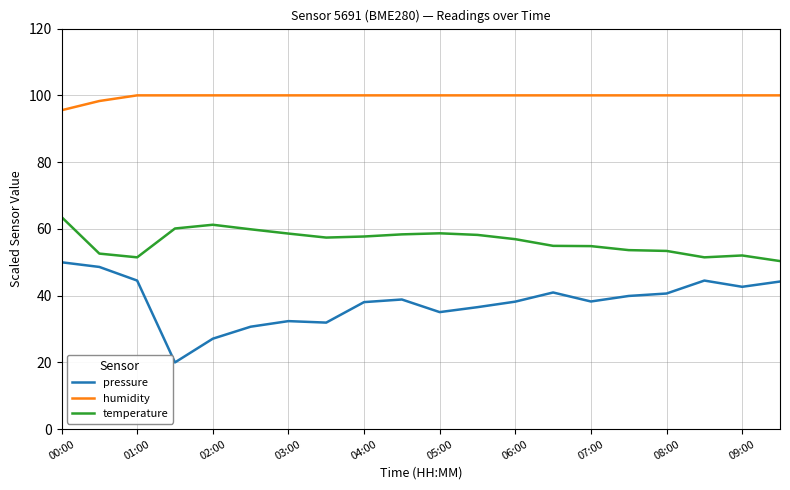

What is the difference between the maximum and minimum values in the humidity series?

4.5